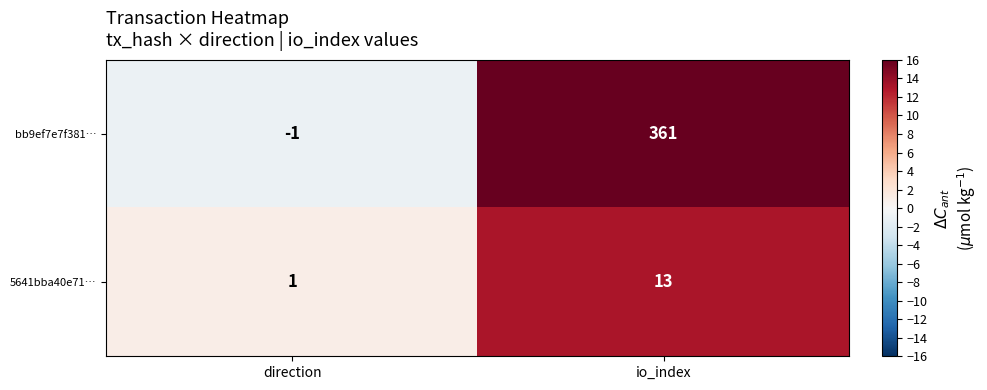

Reading right to left, extract all data points from this chart.

bb9ef7e7f381…: 361	-1
5641bba40e71…: 13	1